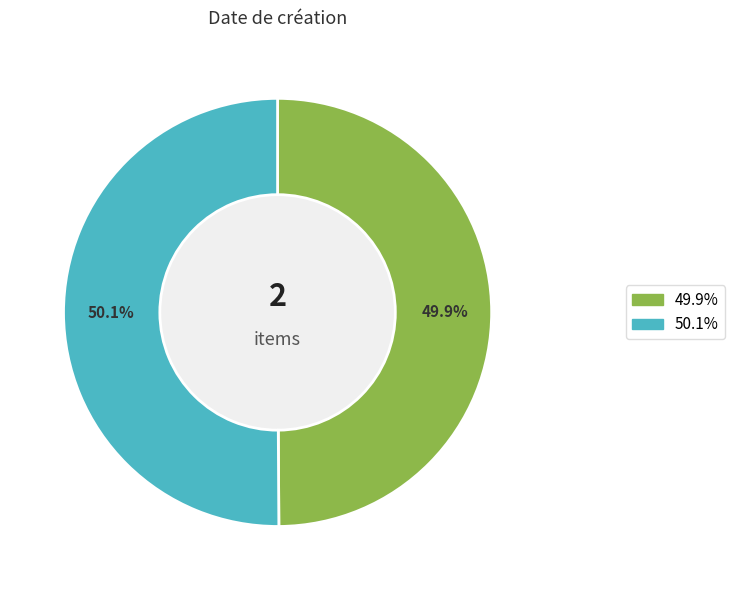

Is there any slice that represents more than half of the pie?

Yes